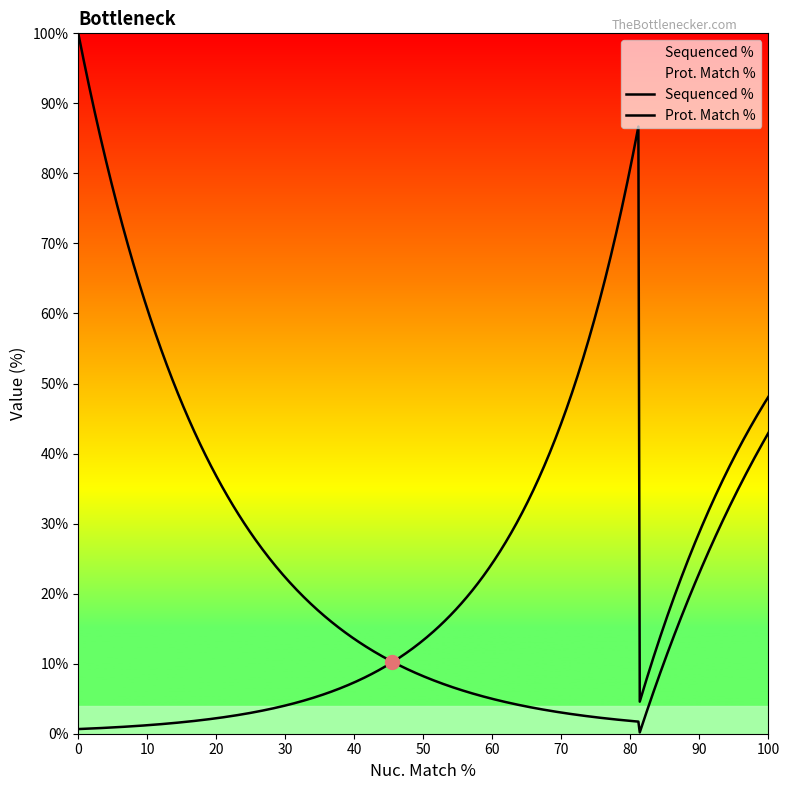

Which series has the largest range (max minus min)?

Sequenced %